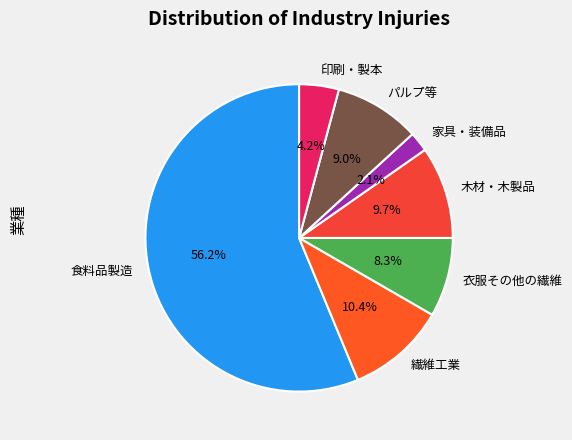

Which slice is the smallest?

家具・装備品